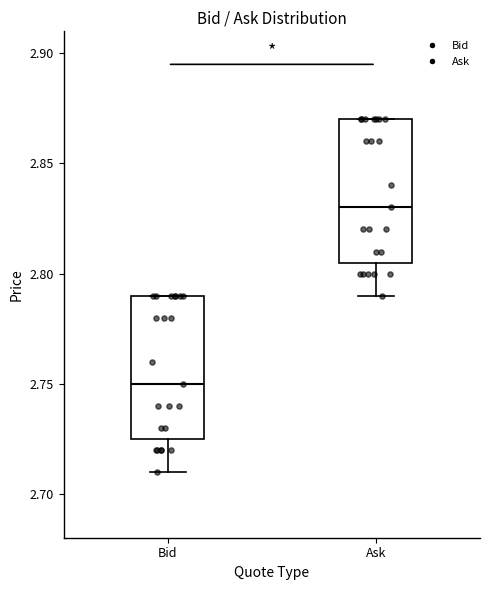

Where is the upper edge of the box for Bid on the y-axis? The values are not printed on the chart, so give them approximately, as read against the axis.

2.790